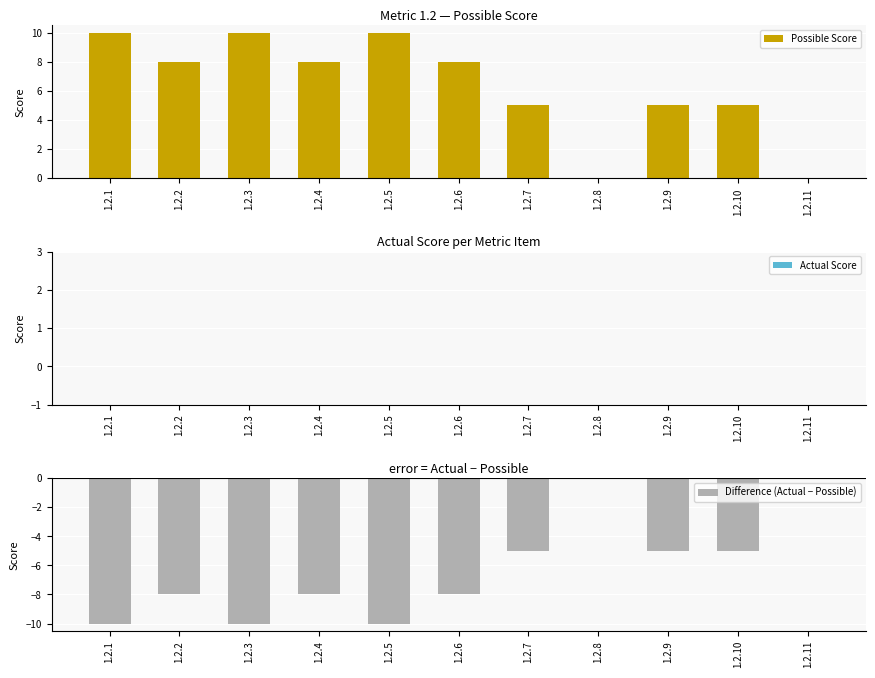

Where does the Difference (Actual − Possible) series first go above -8?

1.2.7